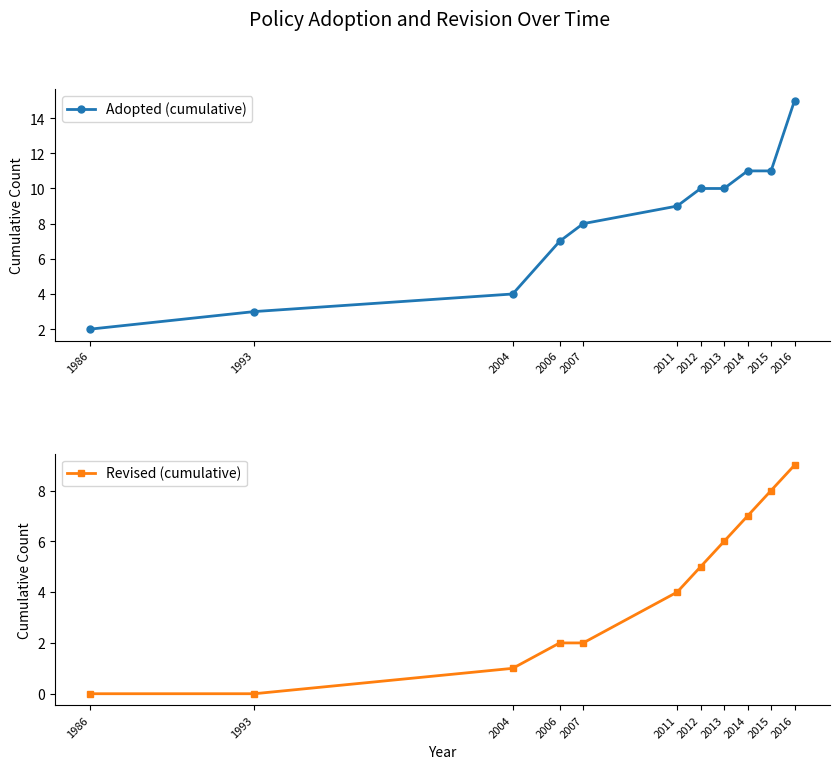

Rank the series by their maximum value, from highest to lowest.

Adopted (cumulative), Revised (cumulative)